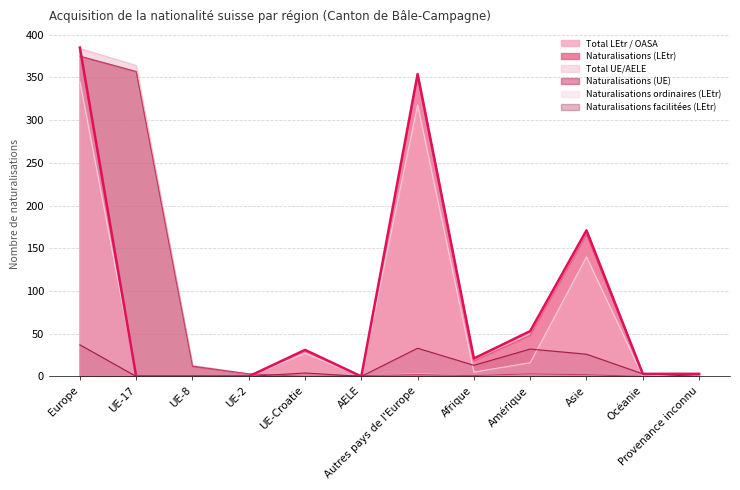

True or false: Total LEtr / OASA has more than 1 points higher than both neighbors.

True